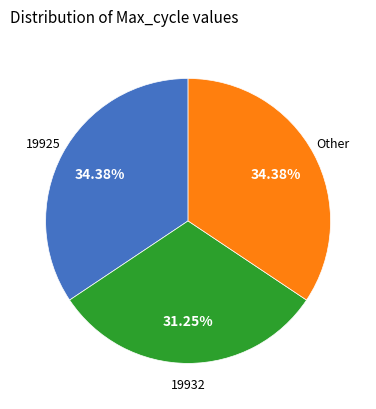

Is there a majority slice in this chart?

No